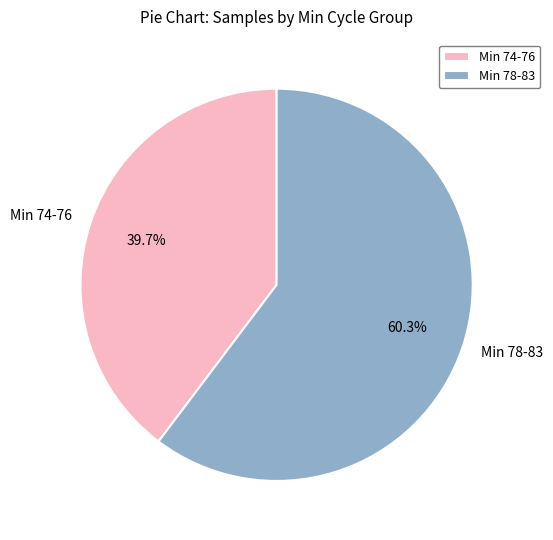

Combined, what portion of the pie is Min 78-83 and Min 74-76?

100.0%